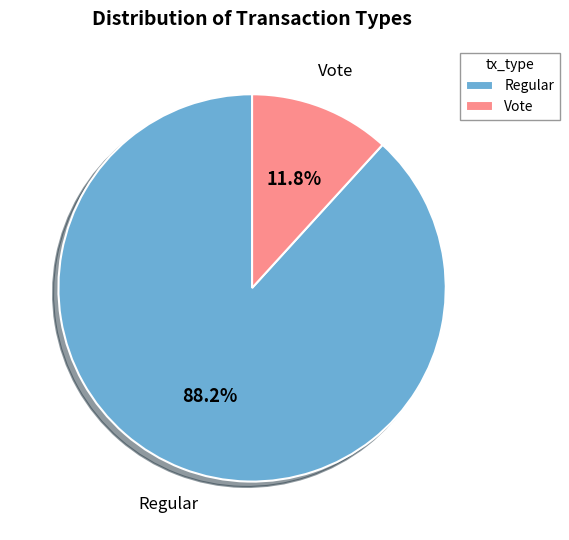

True or false: Regular accounts for 75% of the total.

False